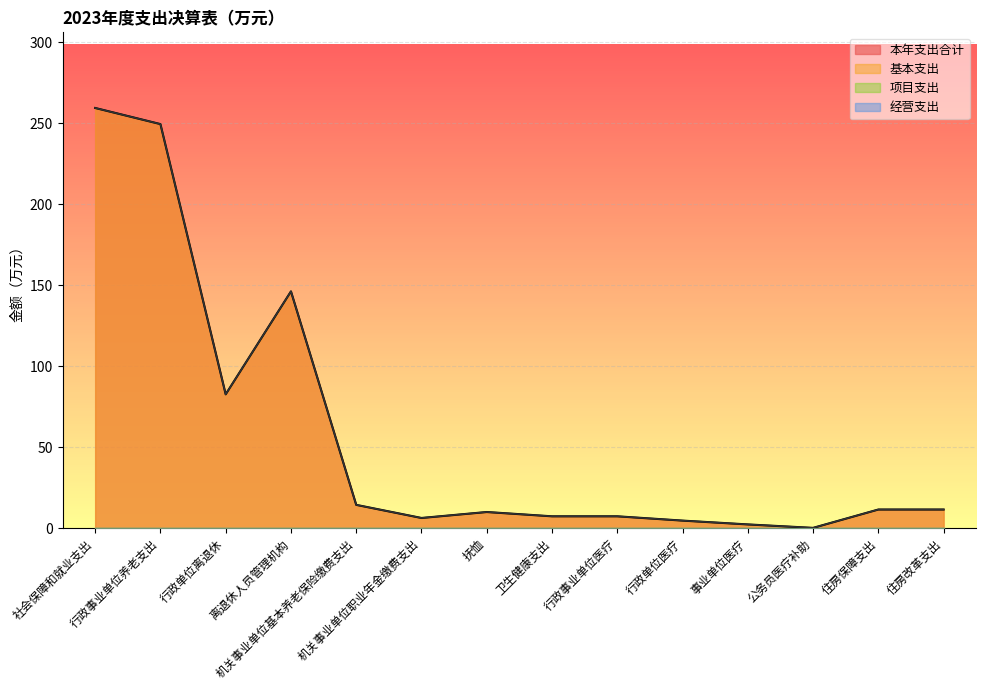

Between 机关事业单位职业年金缴费支出 and 事业单位医疗, which series saw the biggest shift?

本年支出合计